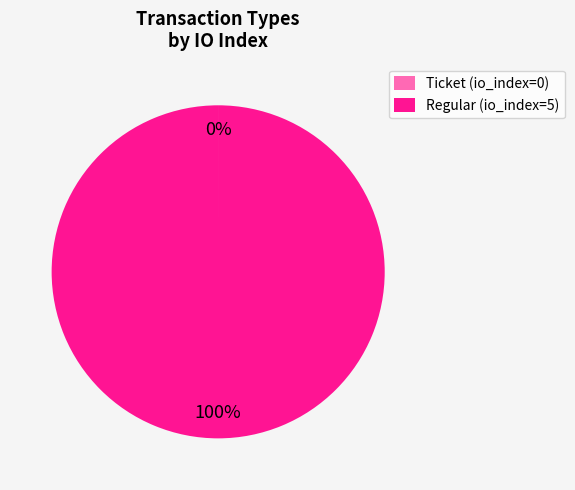

What percentage is the Regular slice, to the nearest percent?

100%